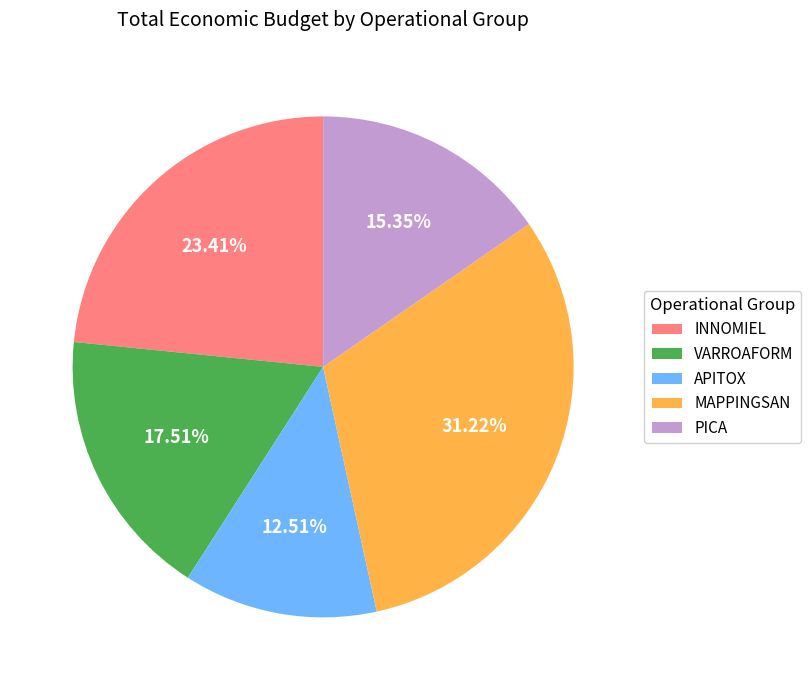

To the nearest percent, what is the combined percentage of MAPPINGSAN and VARROAFORM?

49%